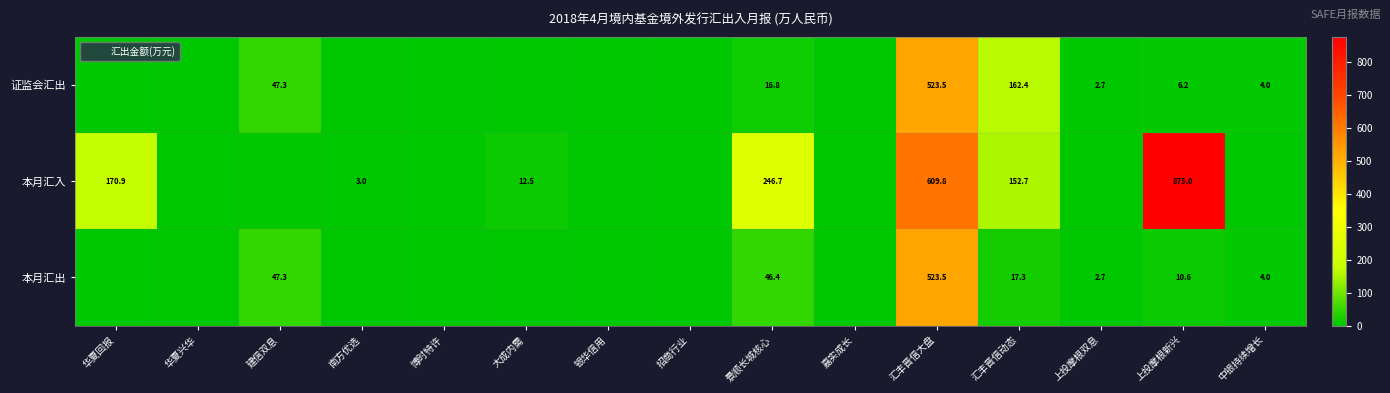

What is the total value across all series at 建信双息?

94.6